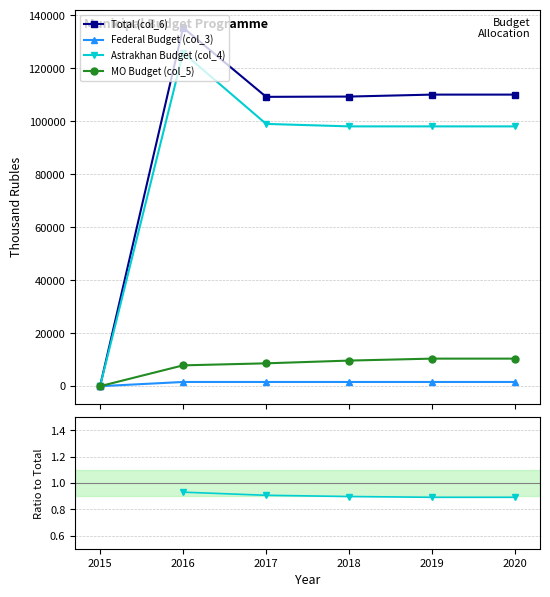

Does the chart display data point markers on the line(s)?

Yes